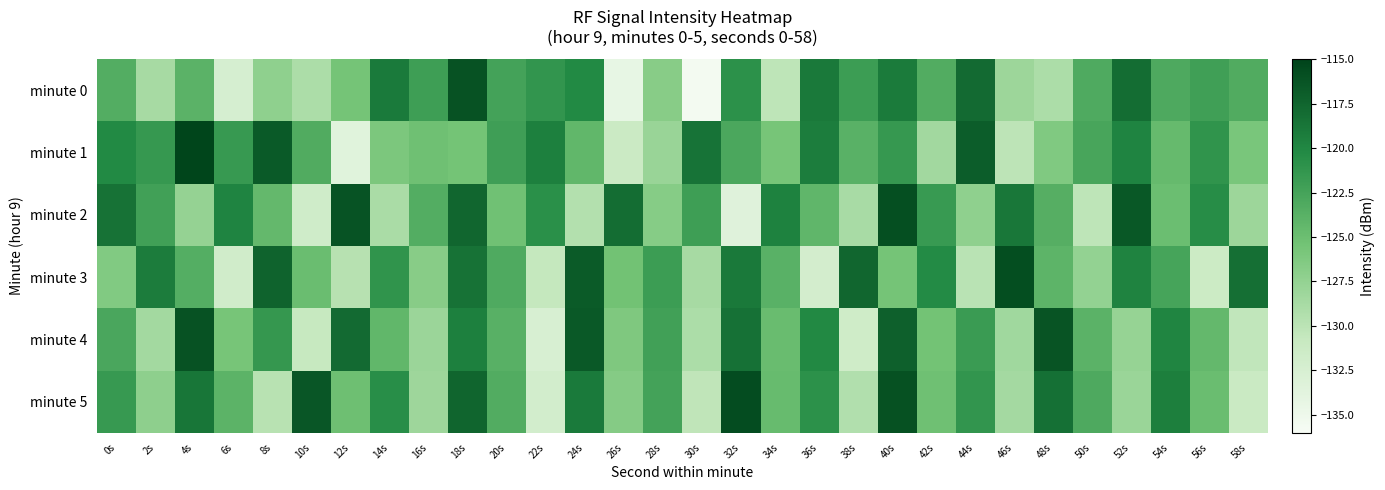

Which has a higher value, 14s or 34s?

14s